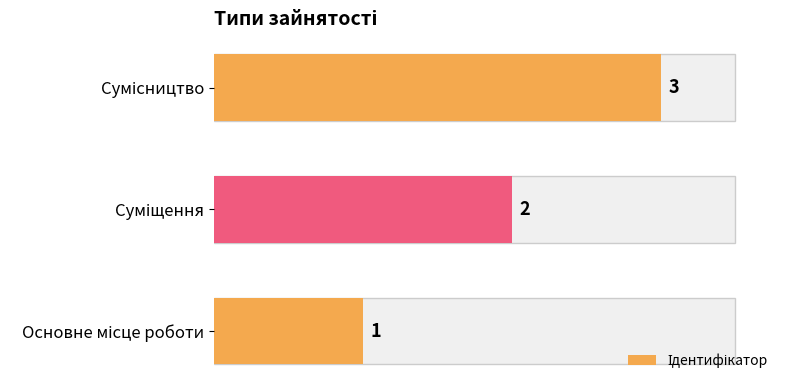

What is the sum of all values?

6